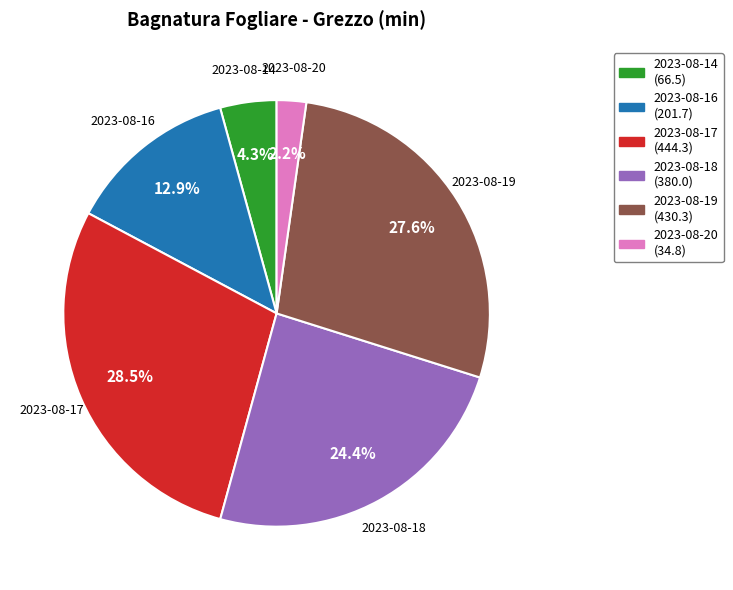

Which category has the biggest portion of the pie?

2023-08-17